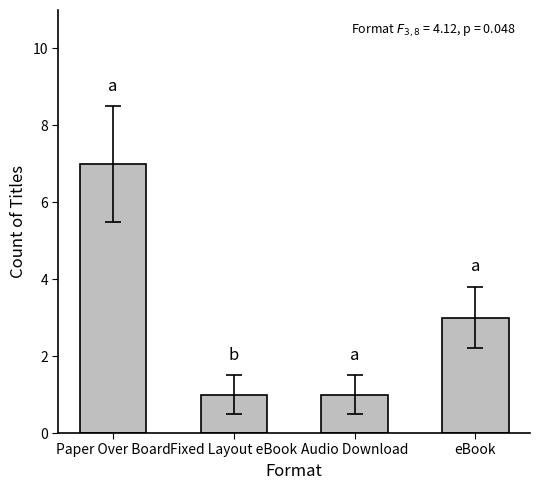

What is the difference between the maximum and minimum values?

6